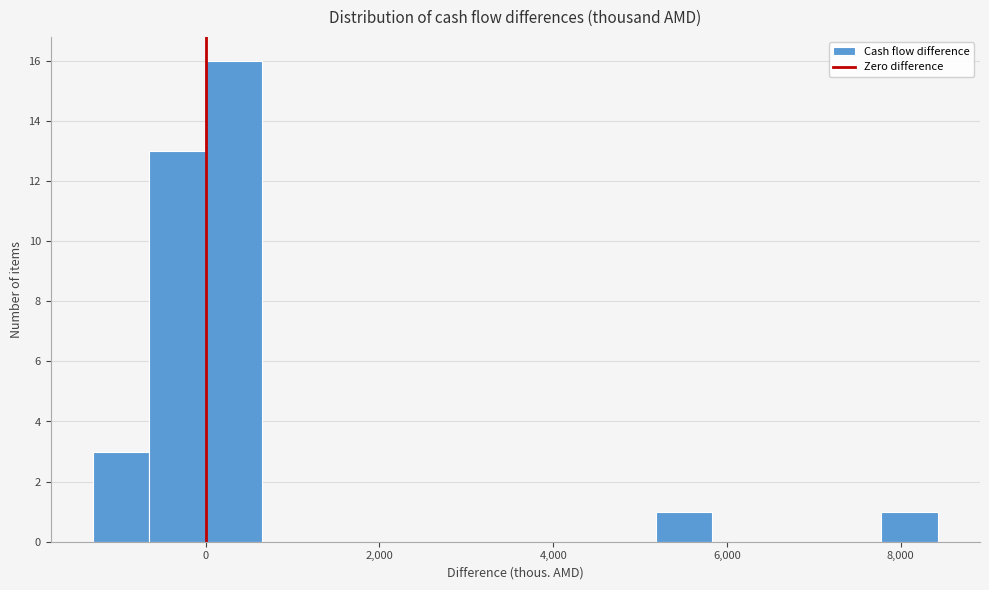

Read against the x-axis, roughly where is the centre of the tallest bar?

400